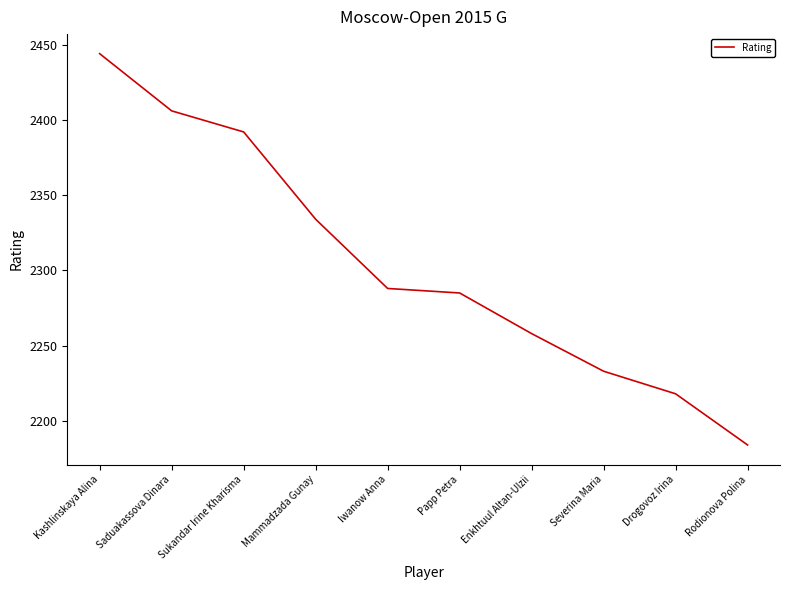

Rank the categories by value from lowest to highest.

Rodionova Polina, Drogovoz Irina, Severina Maria, Enkhtuul Altan-Ulzii, Papp Petra, Iwanow Anna, Mammadzada Gunay, Sukandar Irine Kharisma, Saduakassova Dinara, Kashlinskaya Alina